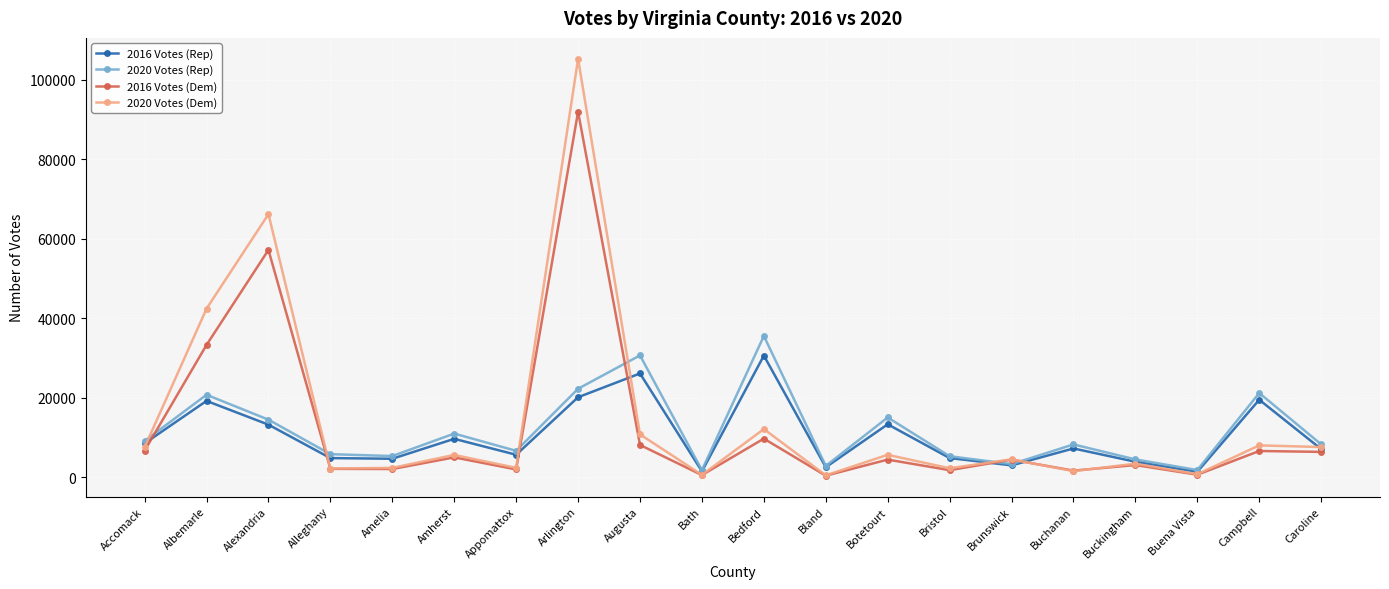

What are all the series names shown in the legend?

2016 Votes (Rep), 2020 Votes (Rep), 2016 Votes (Dem), 2020 Votes (Dem)